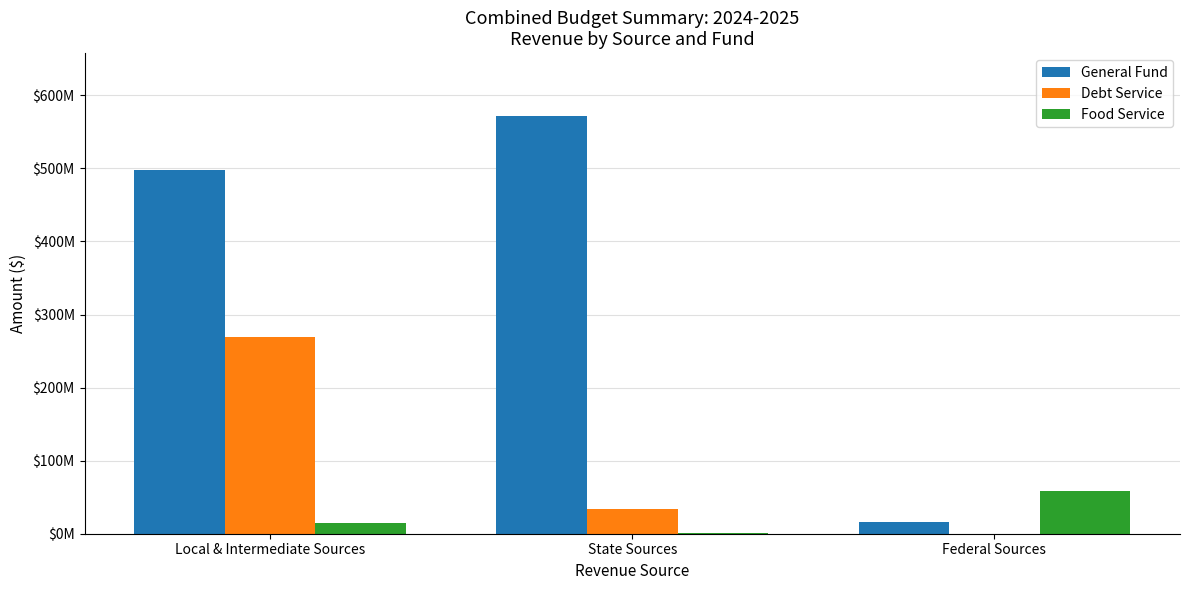

Is it true that General Fund equals 571901352 at State Sources?

True